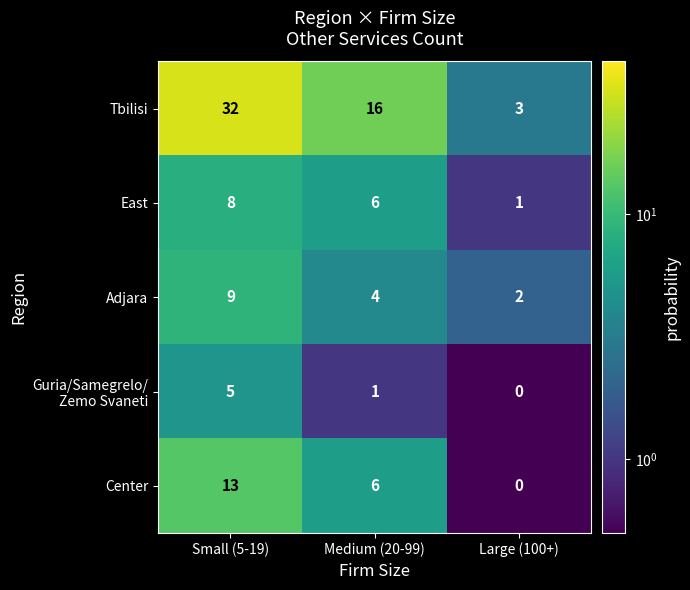

What is the average value of the Adjara series?

5